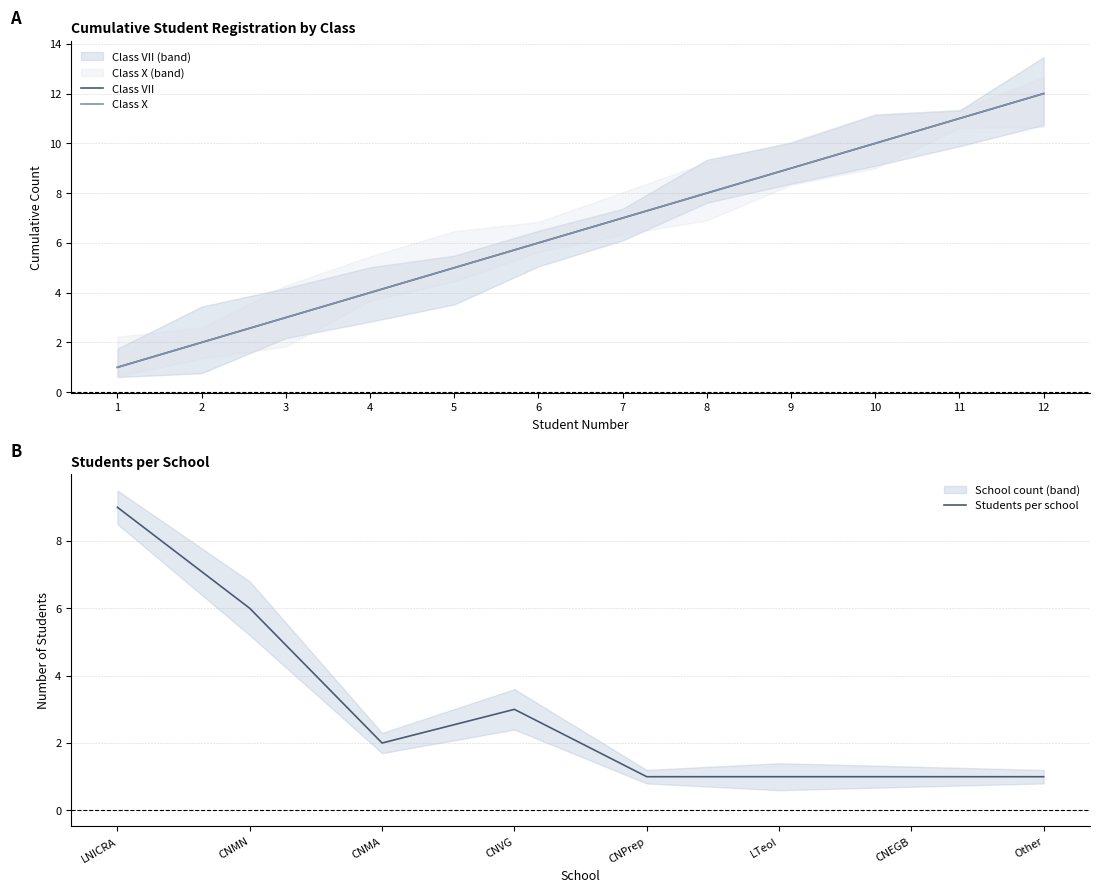

What is the difference between the maximum and minimum values in the Class X series?

11